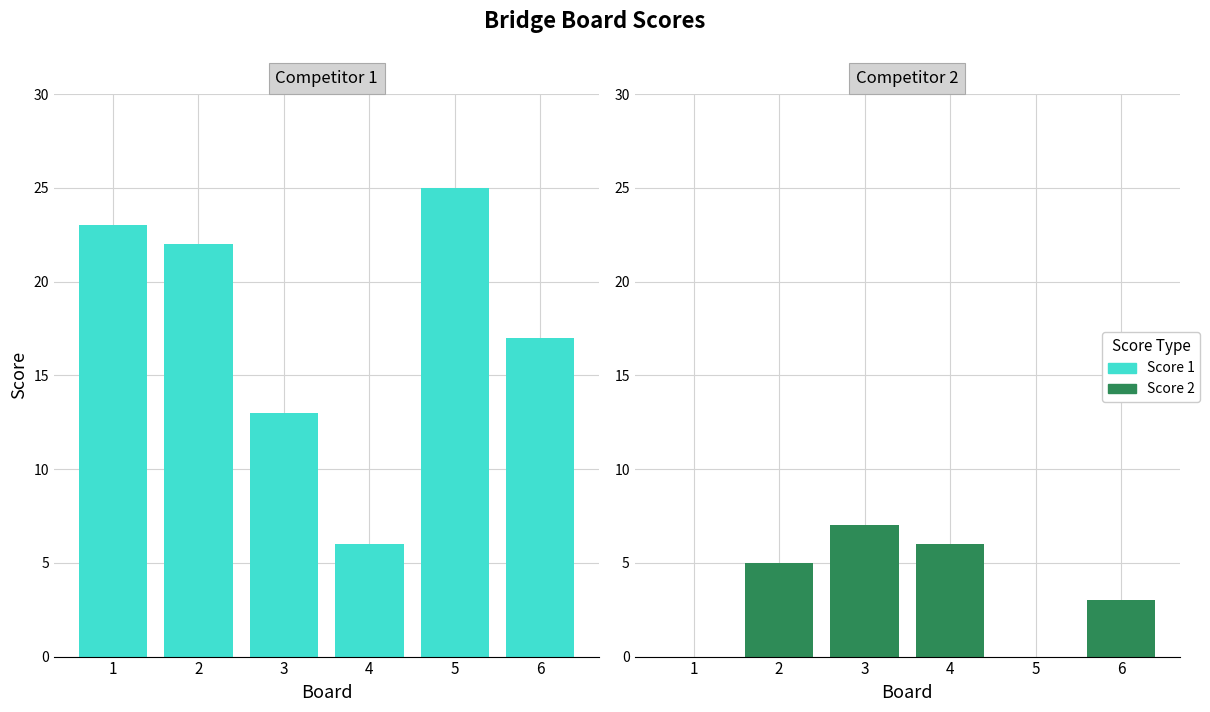

List the series in order of their overall mean, highest first.

Score 1, Score 2